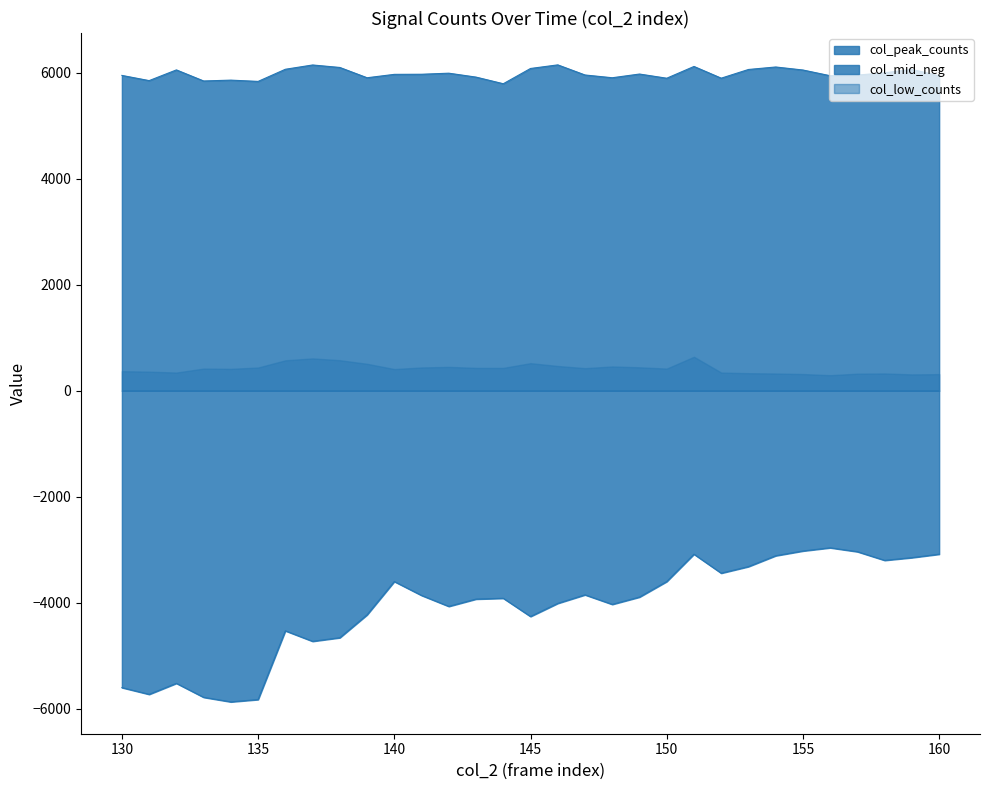

Which series has the largest total across all categories?

col_peak_counts